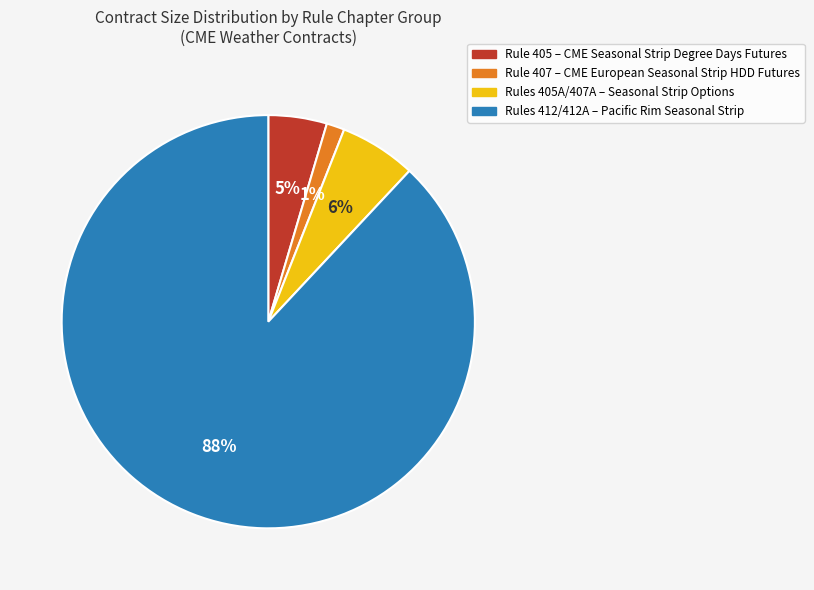

Is there a majority slice in this chart?

Yes